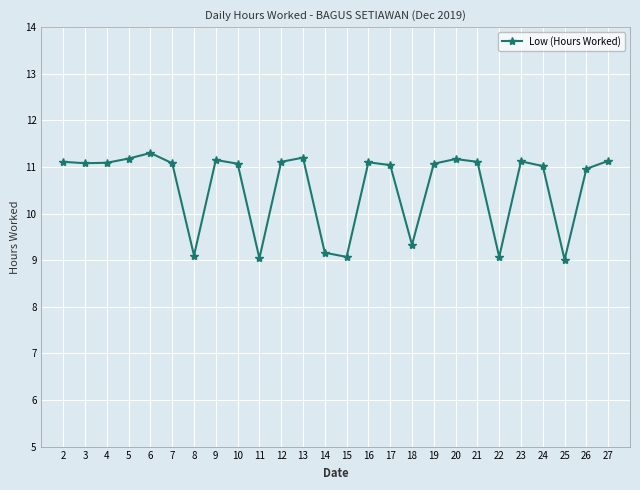

What is the change in value from 8 to 27?

+2.0